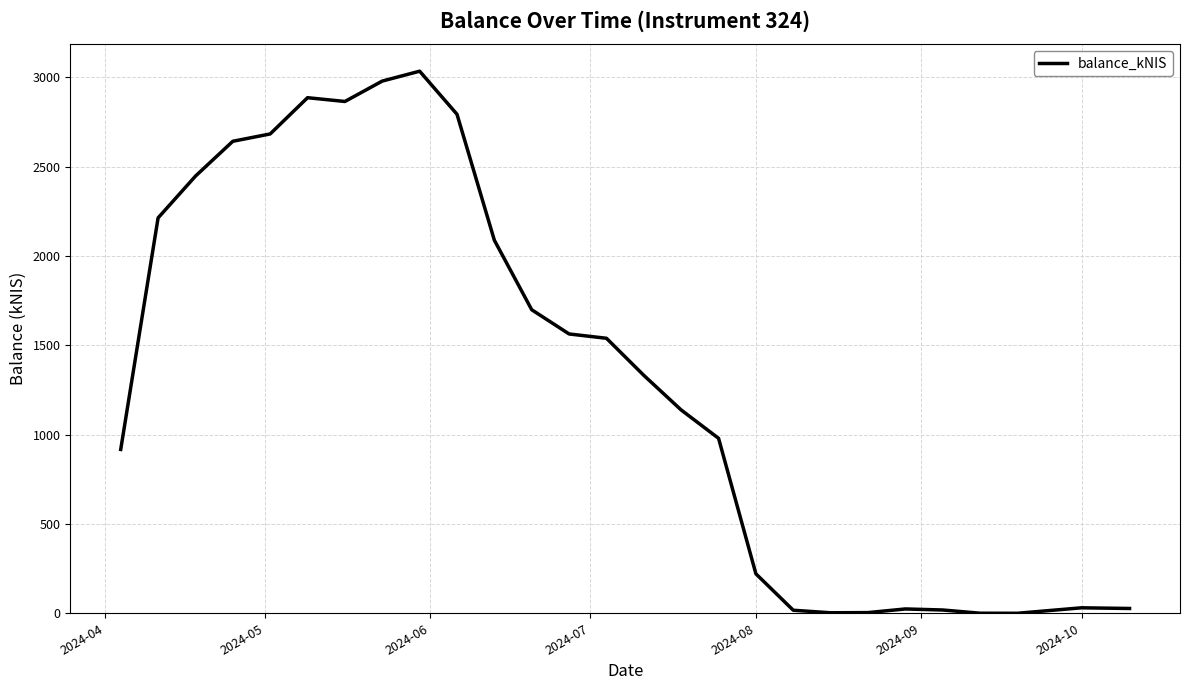

What is the maximum value shown in the chart?

3033.5